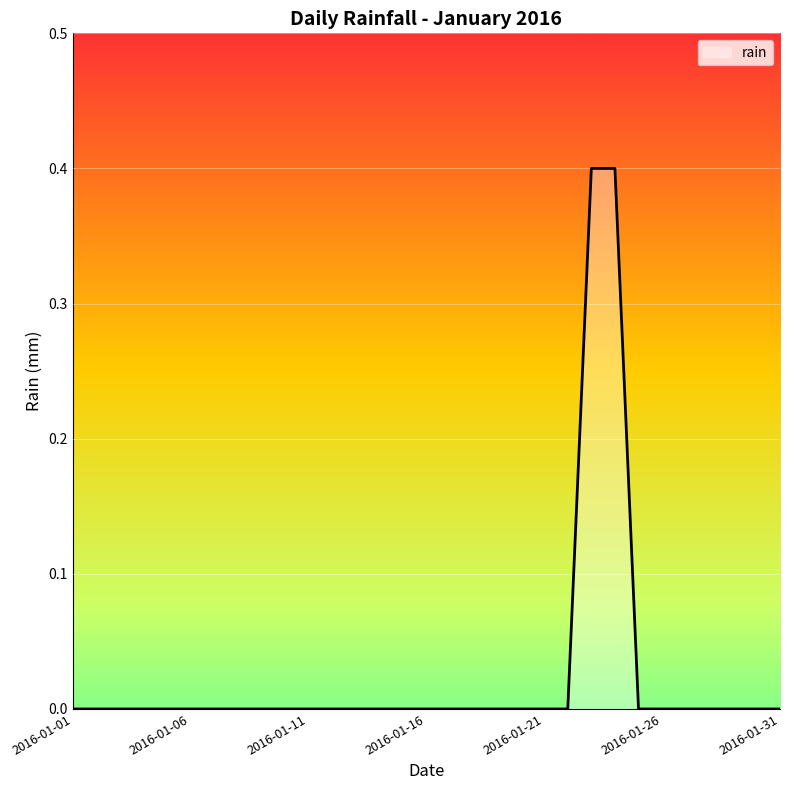

What is the difference between the maximum and minimum values?

0.4